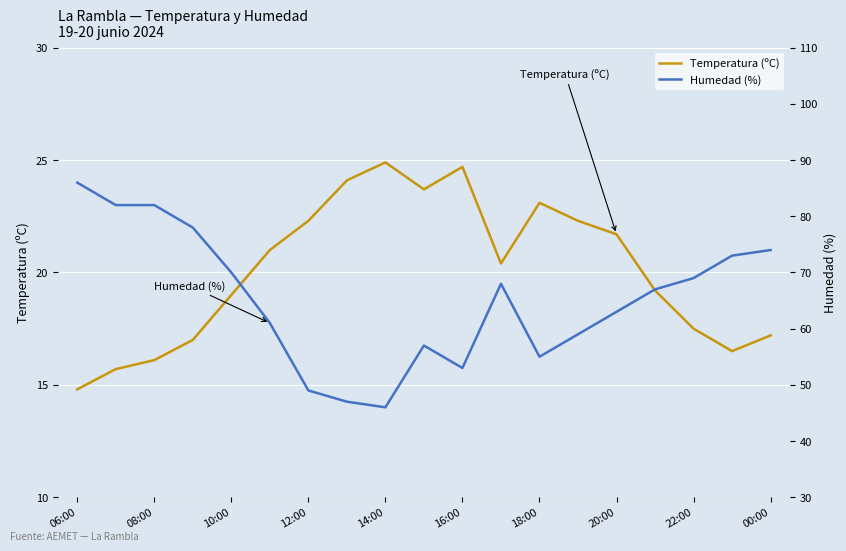

At which category is the sum across all series the highest?

06:00